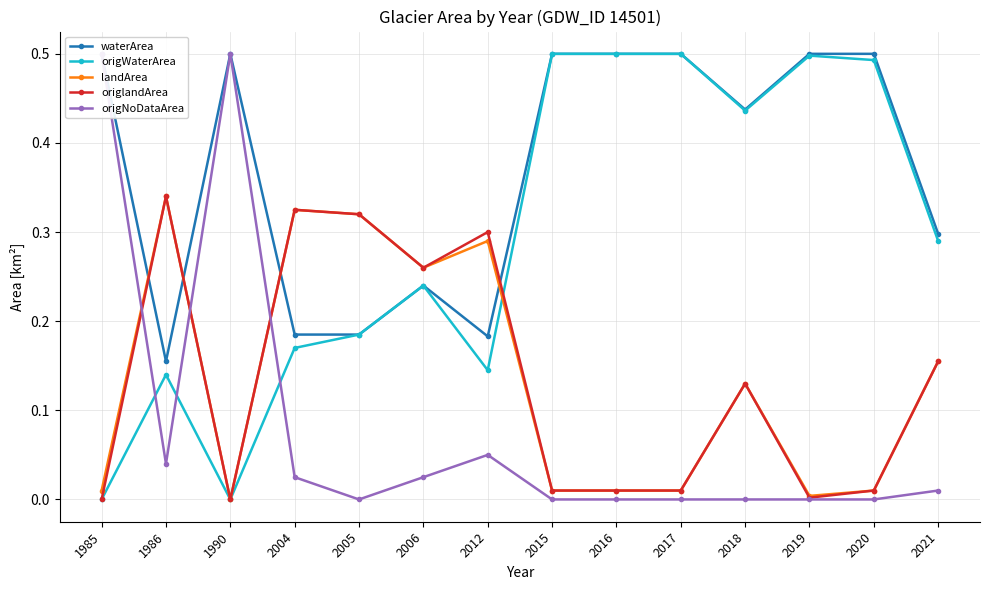

At which category is the sum across all series the highest?

2018